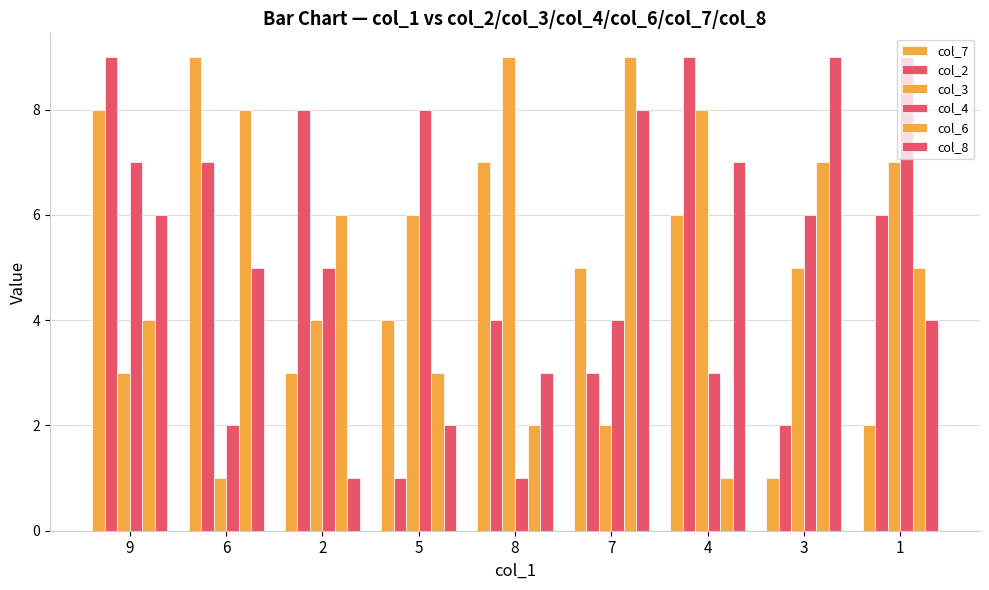

Are the bars grouped side by side (vs. stacked)?

Yes